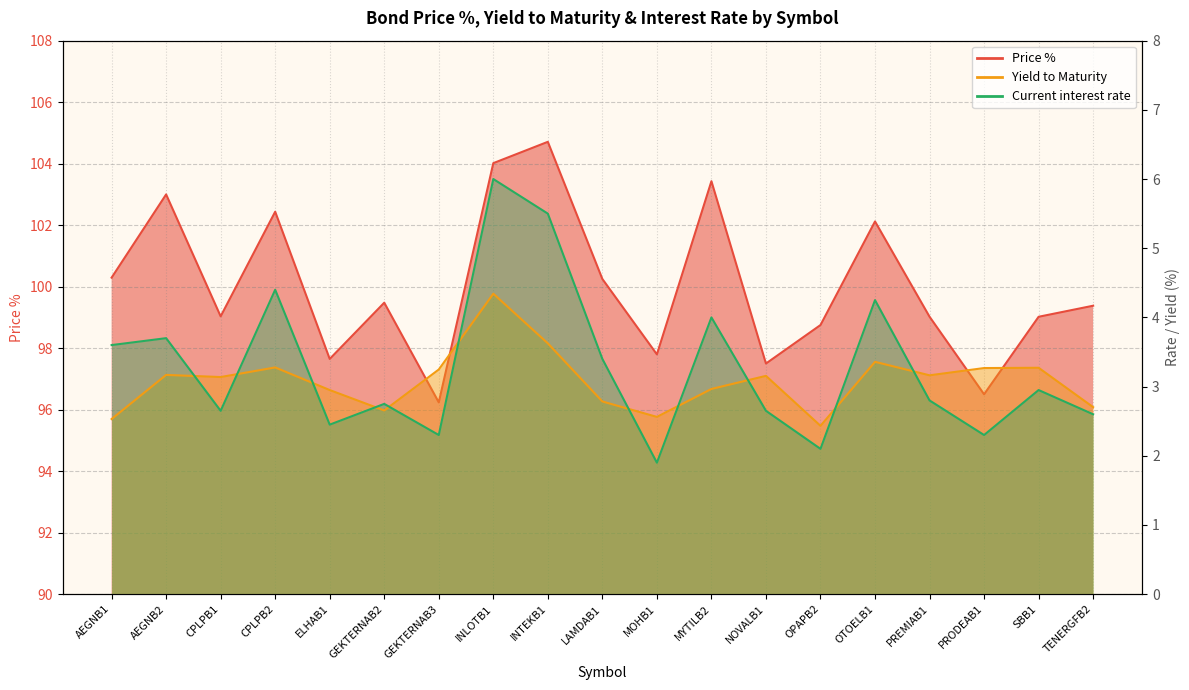

List the labels in order of Yield to Maturity value, smallest first.

OPAPB2, AEGNB1, MOHB1, GEKTERNAB2, TENERGFB2, LAMDAB1, ELHAB1, MYTILB2, CPLPB1, NOVALB1, PREMIAB1, AEGNB2, GEKTERNAB3, PRODEAB1, SBB1, CPLPB2, OTOELB1, INTEKB1, INLOTB1